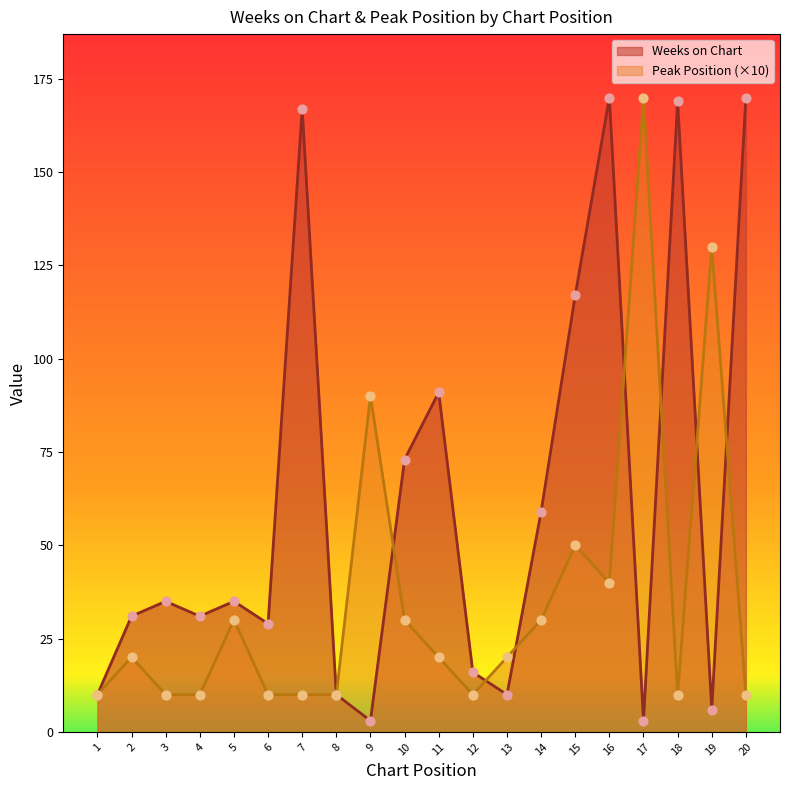

At how many categories does at least one series exceed 88?

9